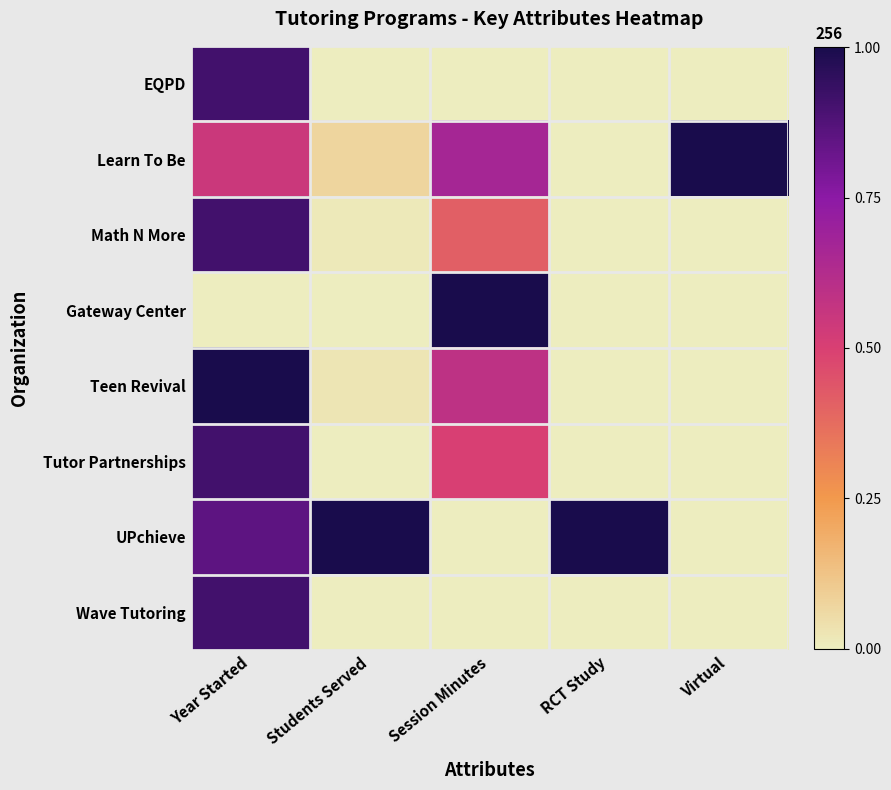

Reading left to right, what are all the values shown in this chart?

EQPD: Year Started=0.9	Students Served=0.0	Session Minutes=0.0	RCT Study=0.0	Virtual=0.0
Learn To Be: Year Started=0.5	Students Served=0.1	Session Minutes=0.7	RCT Study=0.0	Virtual=1.0
Math N More: Year Started=0.9	Students Served=0.0	Session Minutes=0.4	RCT Study=0.0	Virtual=0.0
Gateway Center: Year Started=0.0	Students Served=0.0	Session Minutes=1.0	RCT Study=0.0	Virtual=0.0
Teen Revival: Year Started=1.0	Students Served=0.0	Session Minutes=0.6	RCT Study=0.0	Virtual=0.0
Tutor Partnerships: Year Started=0.9	Students Served=0.0	Session Minutes=0.5	RCT Study=0.0	Virtual=0.0
UPchieve: Year Started=0.8	Students Served=1.0	Session Minutes=0.0	RCT Study=1.0	Virtual=0.0
Wave Tutoring: Year Started=0.9	Students Served=0.0	Session Minutes=0.0	RCT Study=0.0	Virtual=0.0